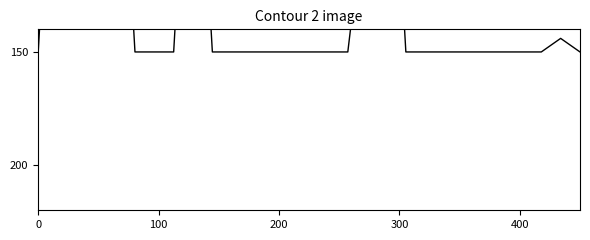

The value at 24 is 259. True or false?

False